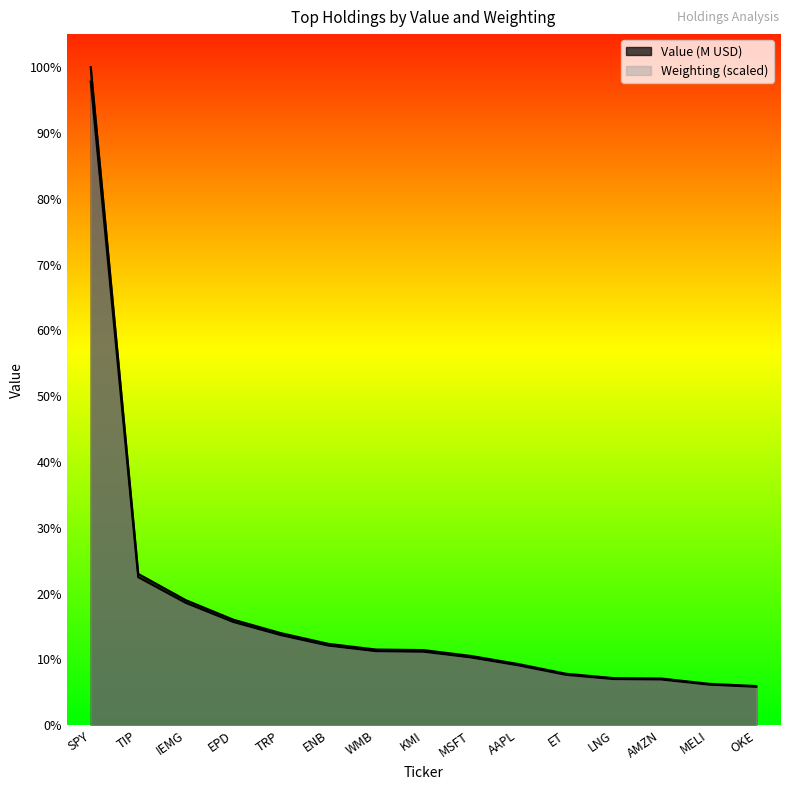

What is the sum of the Weighting values at TRP and MSFT?

175.1